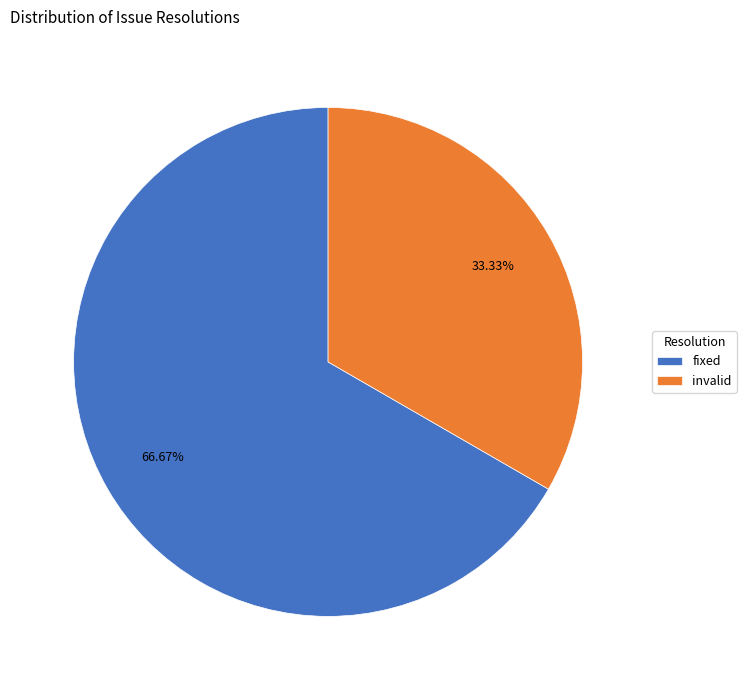

What is the smallest slice in the pie chart?

invalid